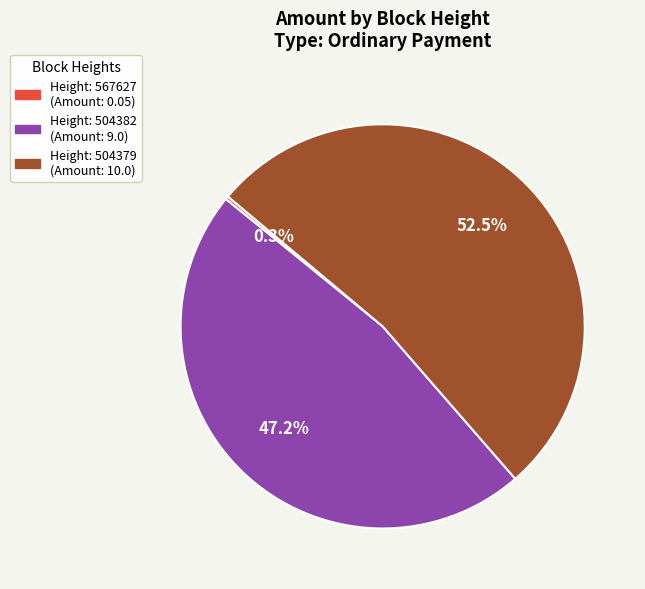

To the nearest percent, what is the average slice percentage?

33%